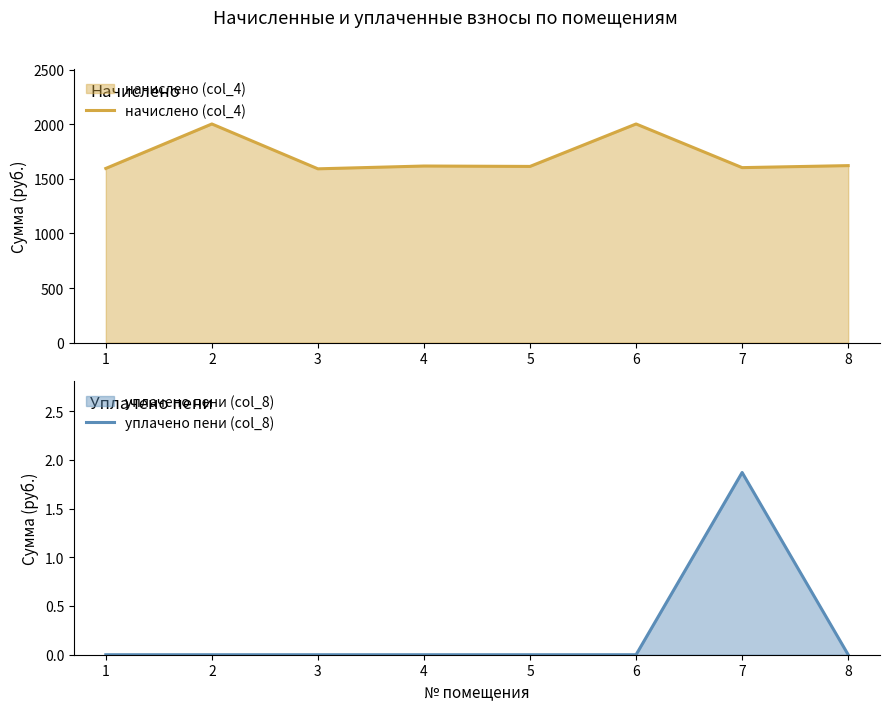

What is the greatest value displayed?

2001.6